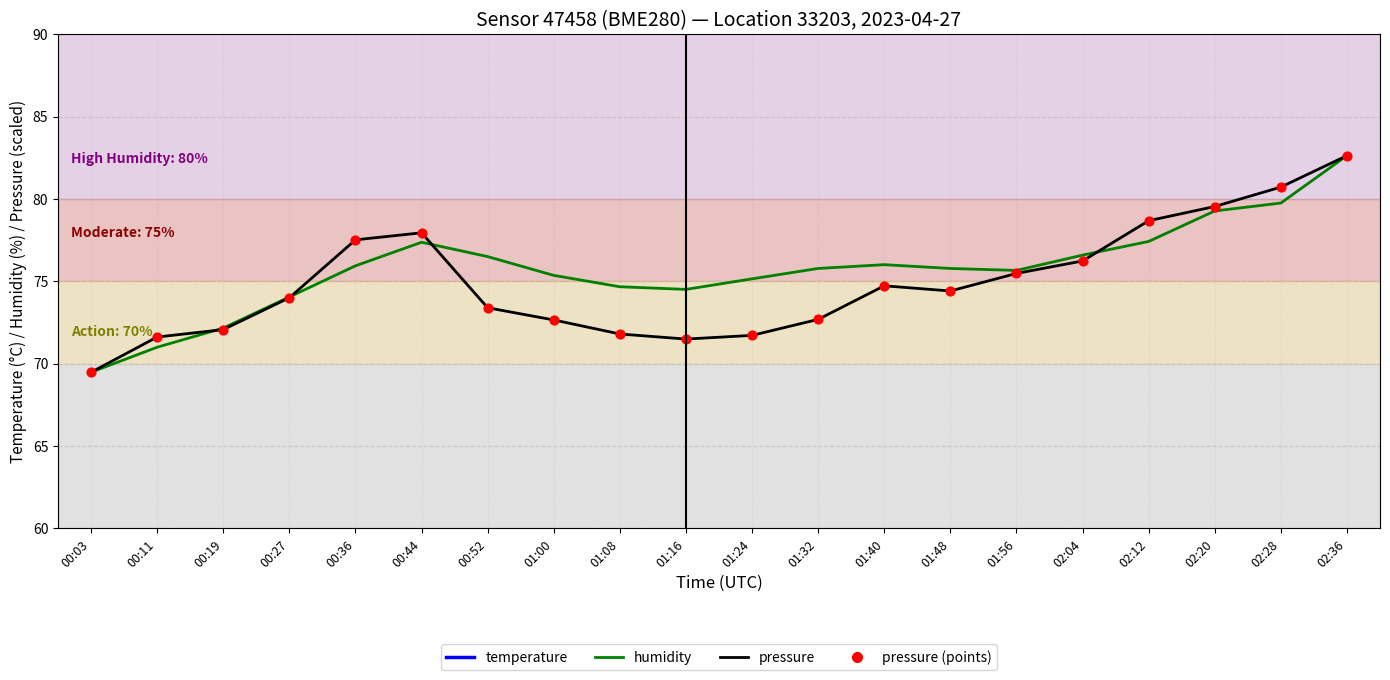

Which series has the largest total across all categories?

humidity